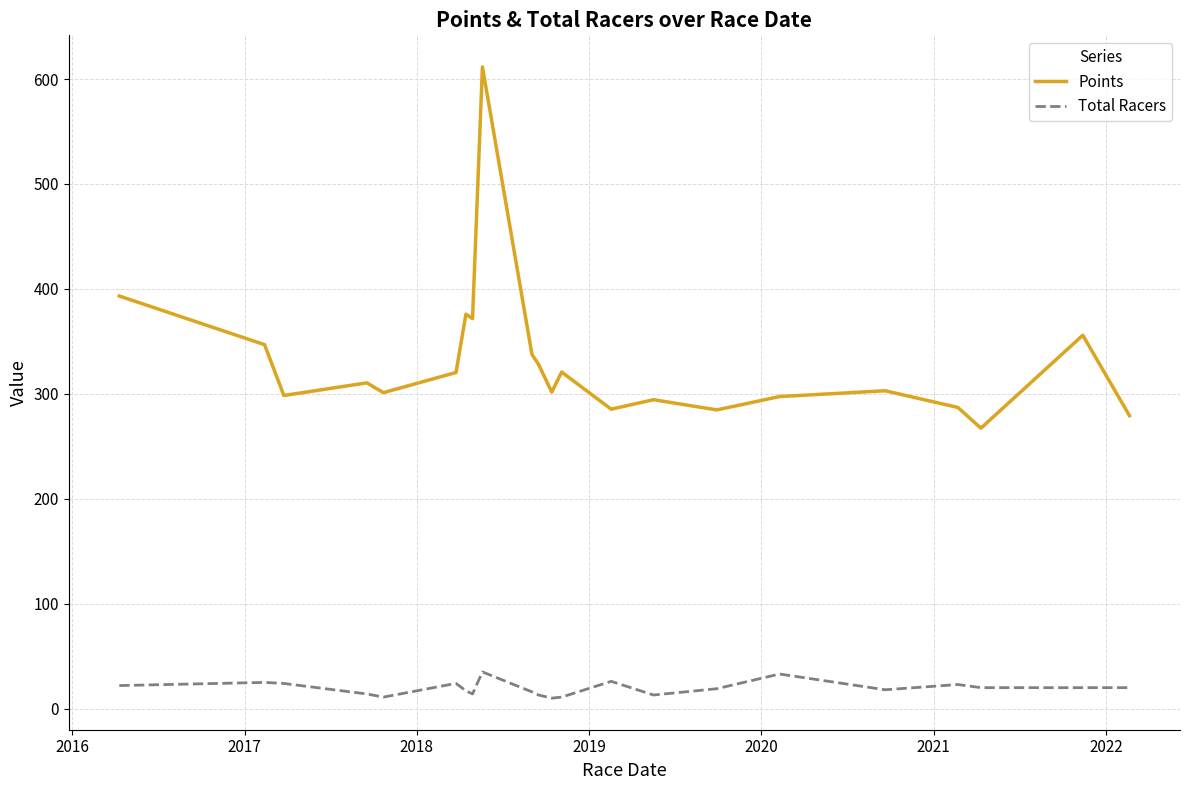

Rank the series by their average value, from highest to lowest.

Points, Total Racers